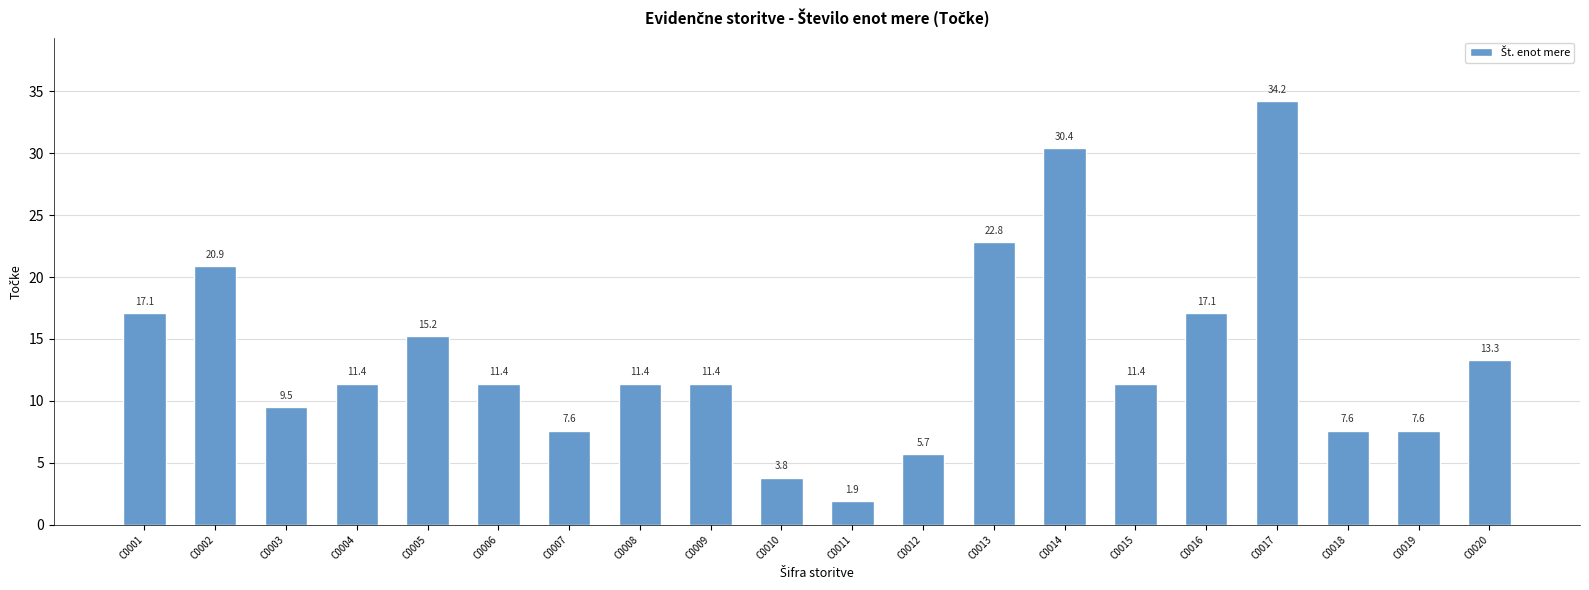

What is the minimum value shown in the chart?

1.9